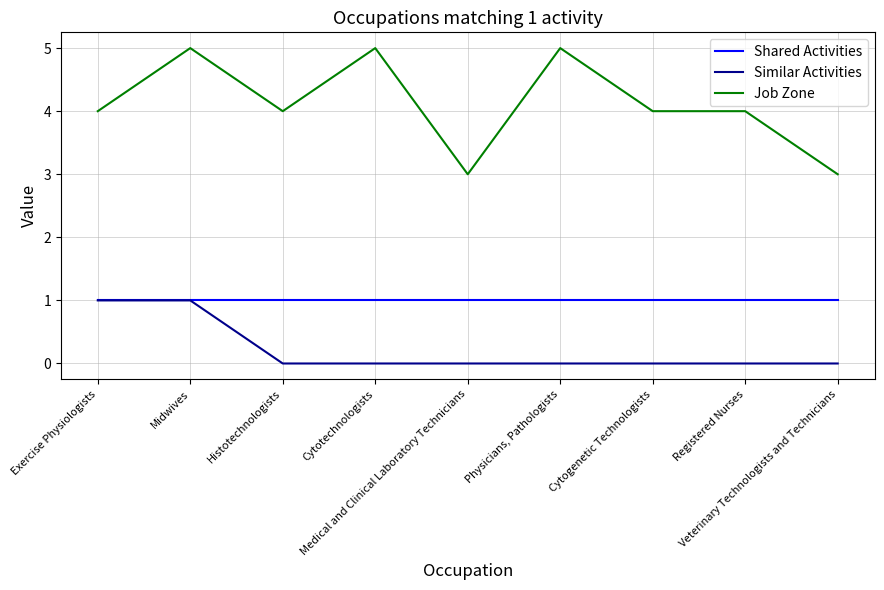

Rank the series by their average value, from lowest to highest.

Similar Activities, Shared Activities, Job Zone